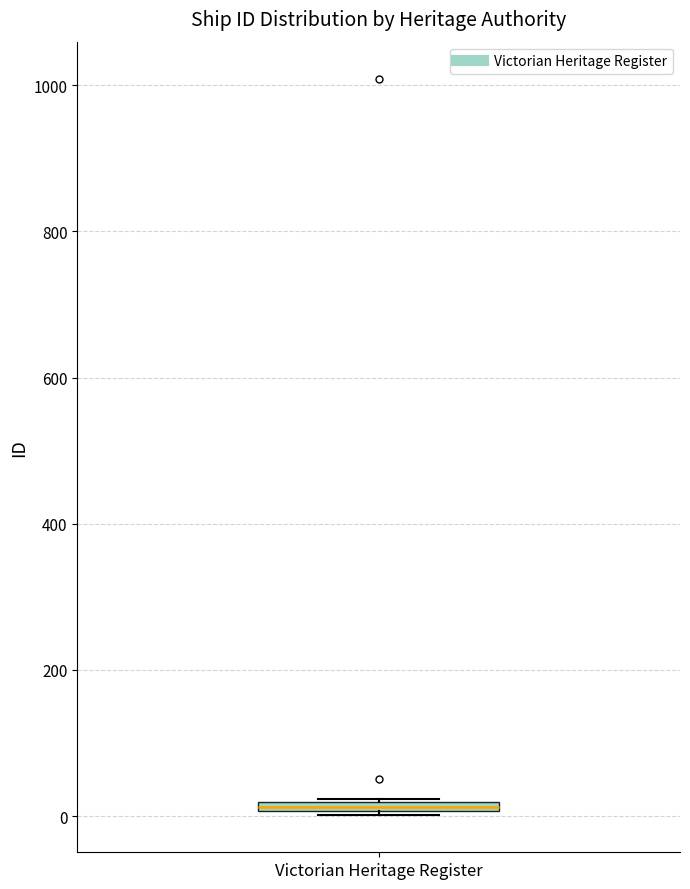

Where is the upper edge of the box for Victorian Heritage Register on the y-axis? The values are not printed on the chart, so give them approximately, as read against the axis.

20